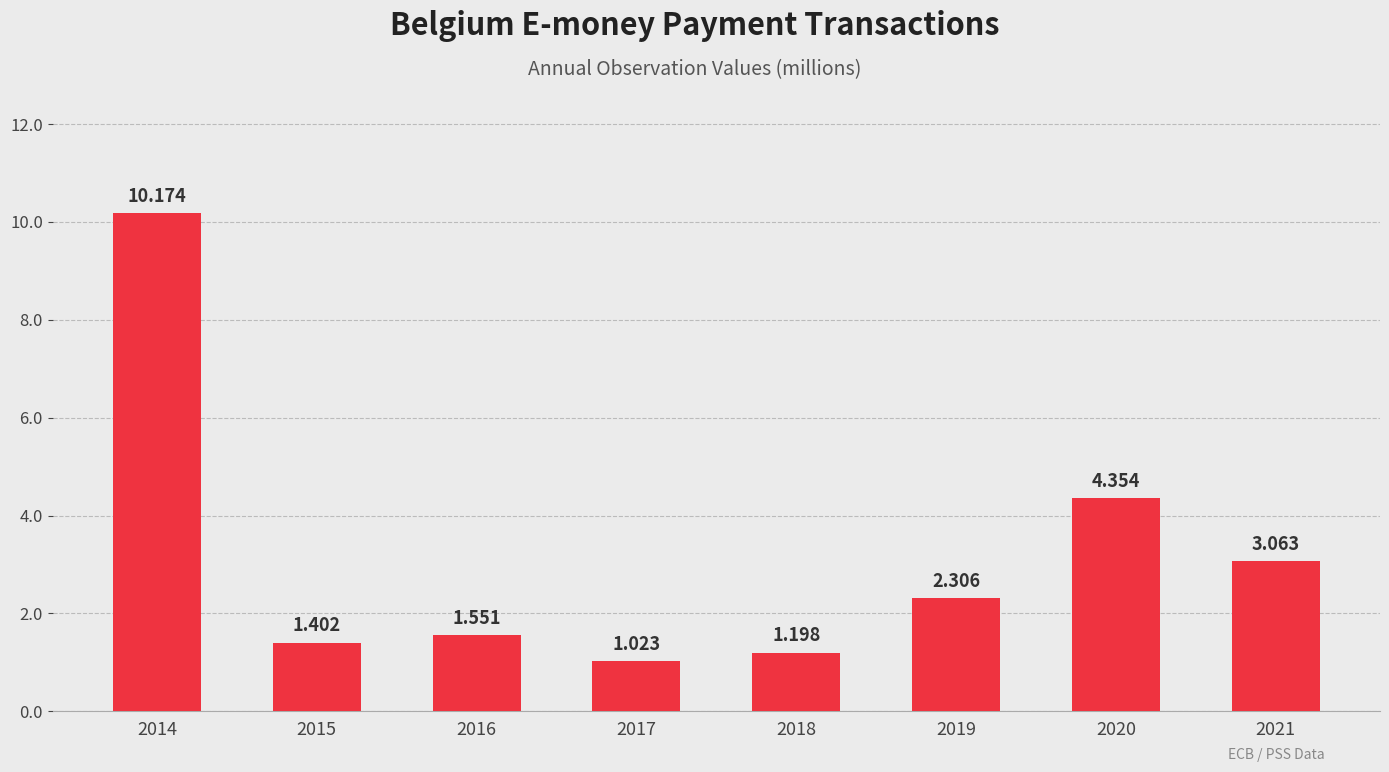

Reading left to right, extract all data points from this chart.

10.2	1.4	1.6	1.0	1.2	2.3	4.4	3.1